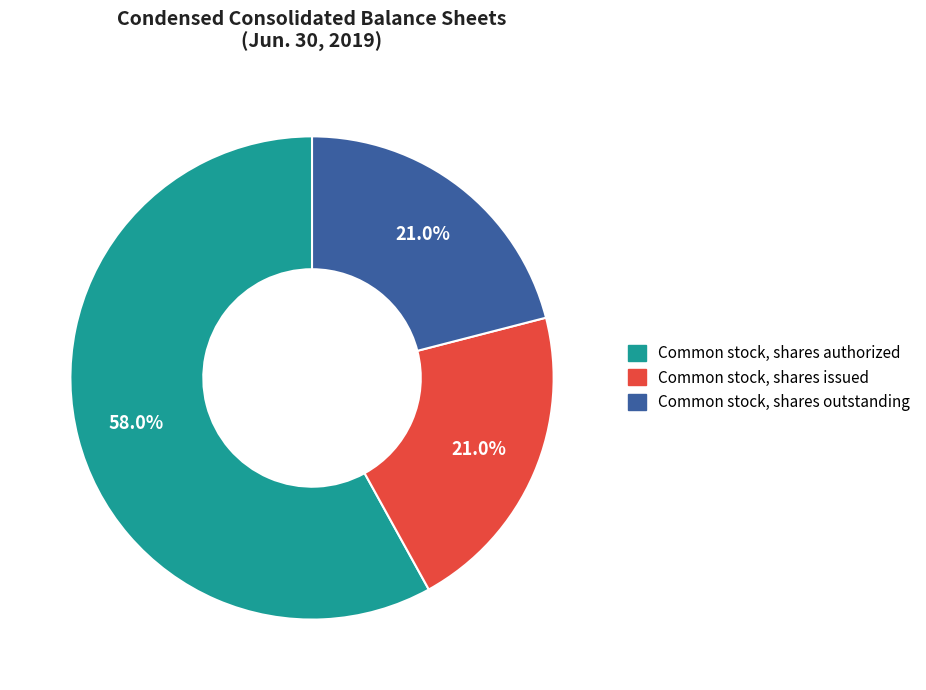

Is Common stock, shares issued the majority of the pie?

No